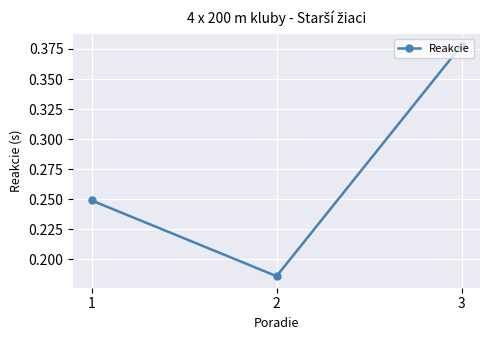

How many distinct data groups are displayed?

1